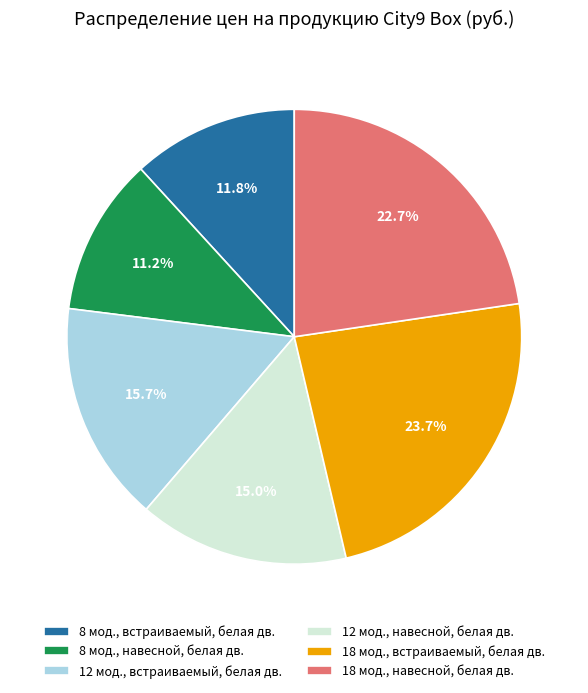

Rank the categories by value from lowest to highest.

8 мод., навесной, белая дв., 8 мод., встраиваемый, белая дв., 12 мод., навесной, белая дв., 12 мод., встраиваемый, белая дв., 18 мод., навесной, белая дв., 18 мод., встраиваемый, белая дв.